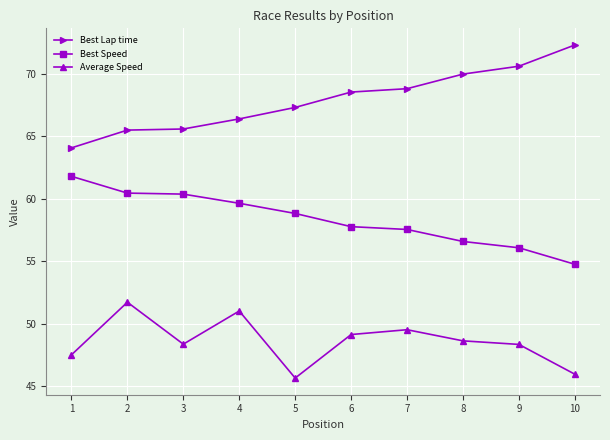

What is the spread (max minus min) of values at 3?

17.2